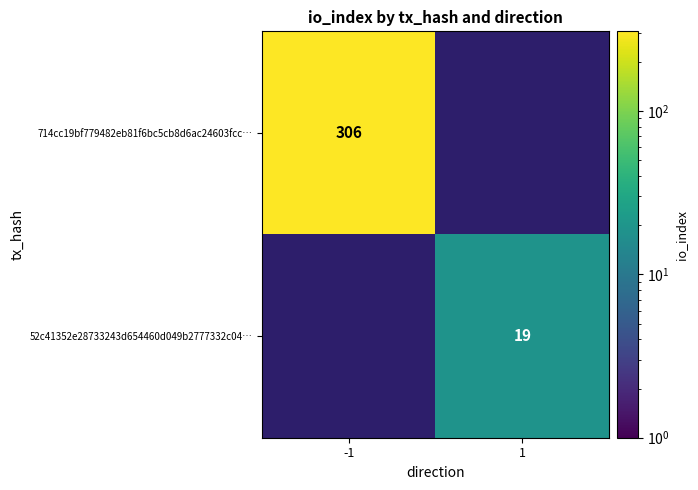

Is it true that 52c41352e28733243d654460d049b2777332c04… equals 13 at 1?

False